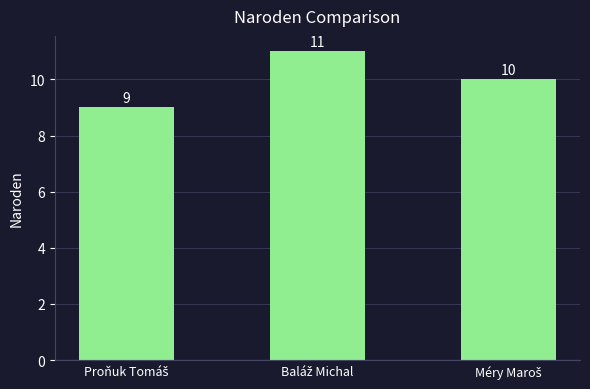

What is the sum of all values?

30